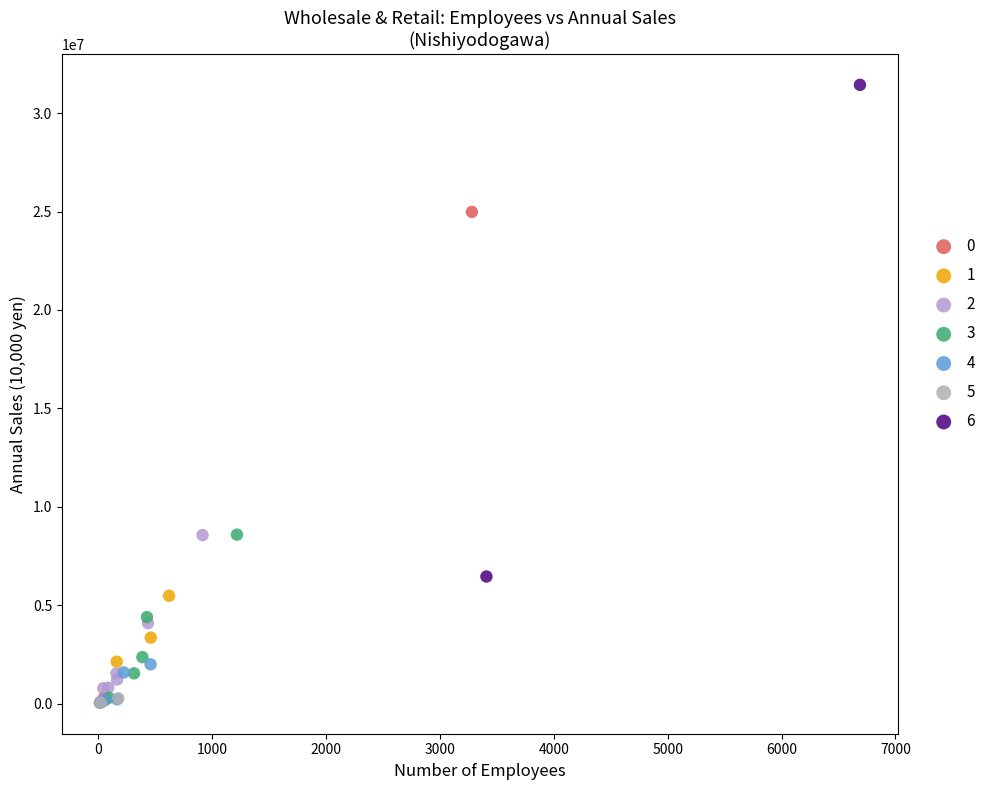

What are all the series names shown in the legend?

0, 1, 2, 3, 4, 5, 6